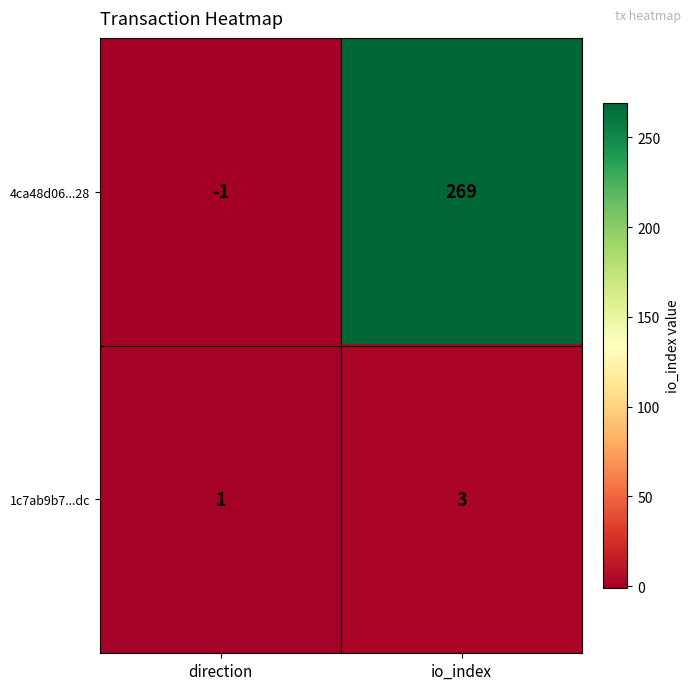

At how many categories does at least one series exceed 168?

1